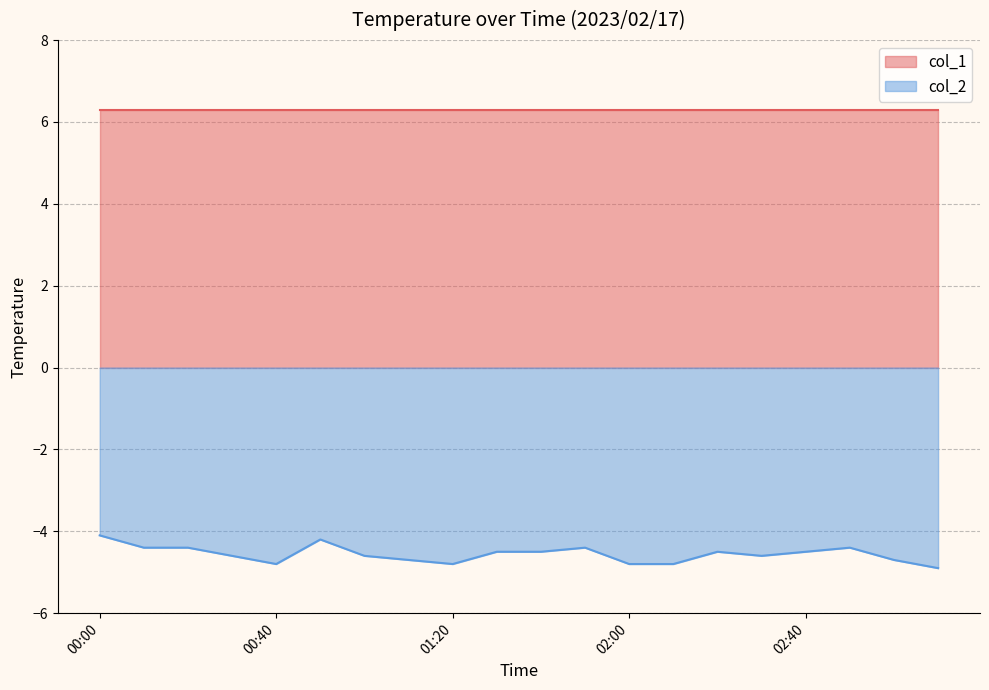

How many points are higher than both their immediate neighbors (excluding endpoints)?

4